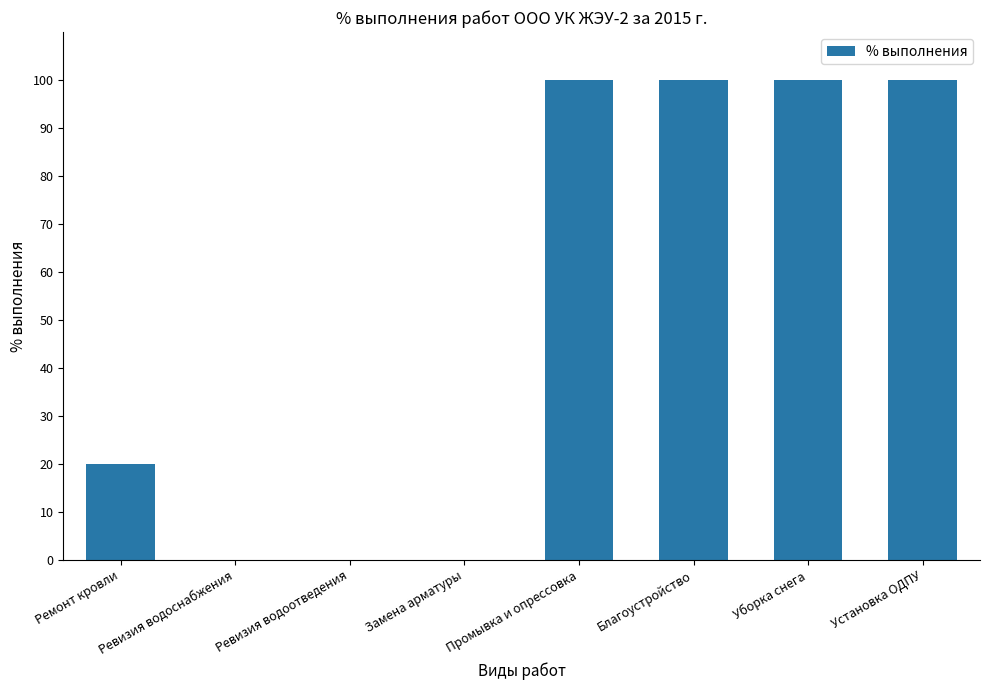

What is the change in value from Ревизия водоотведения to Уборка снега?

+100